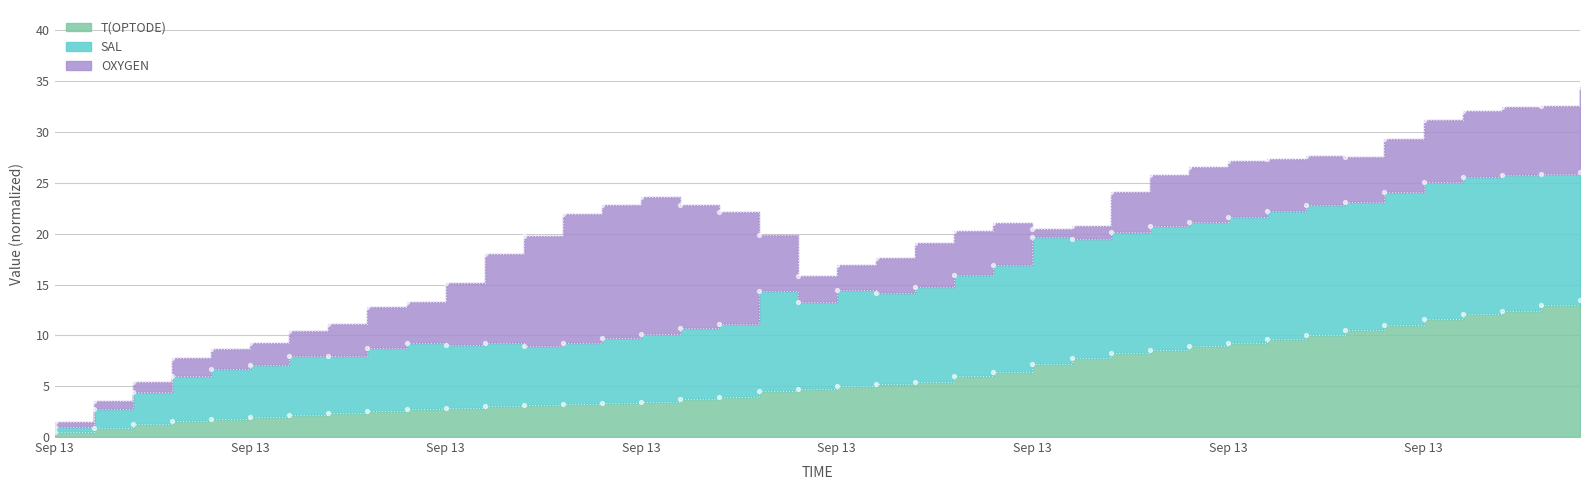

At which category is the sum across all series the highest?

1379089338